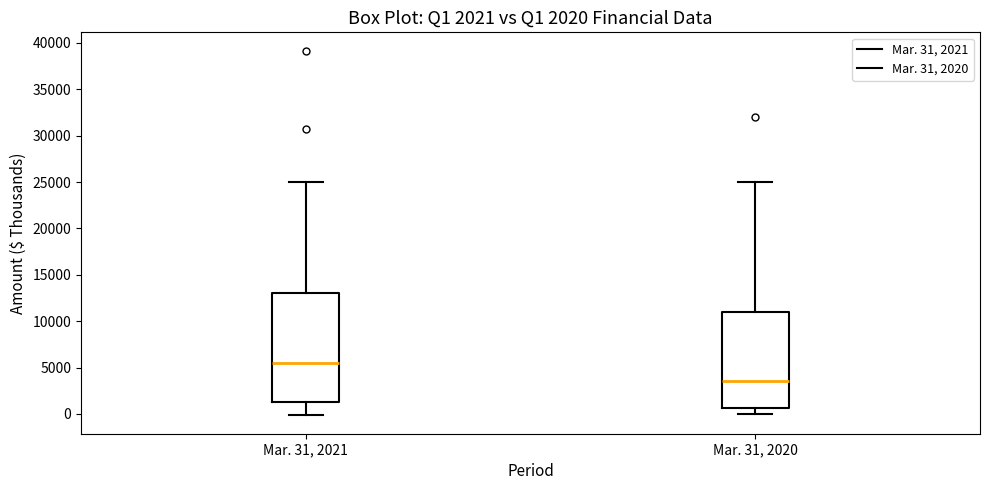

Which box has the highest median line?

Mar. 31, 2021